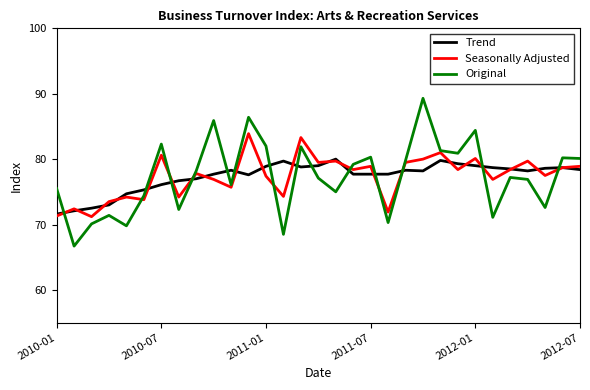

List the series in order of their overall mean, highest first.

Seasonally Adjusted, Trend, Original